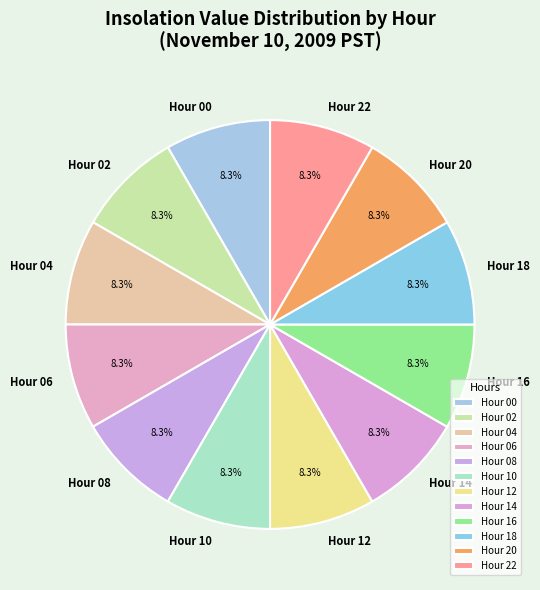

Is the sum of Hour 12 and Hour 20 greater than half?

No